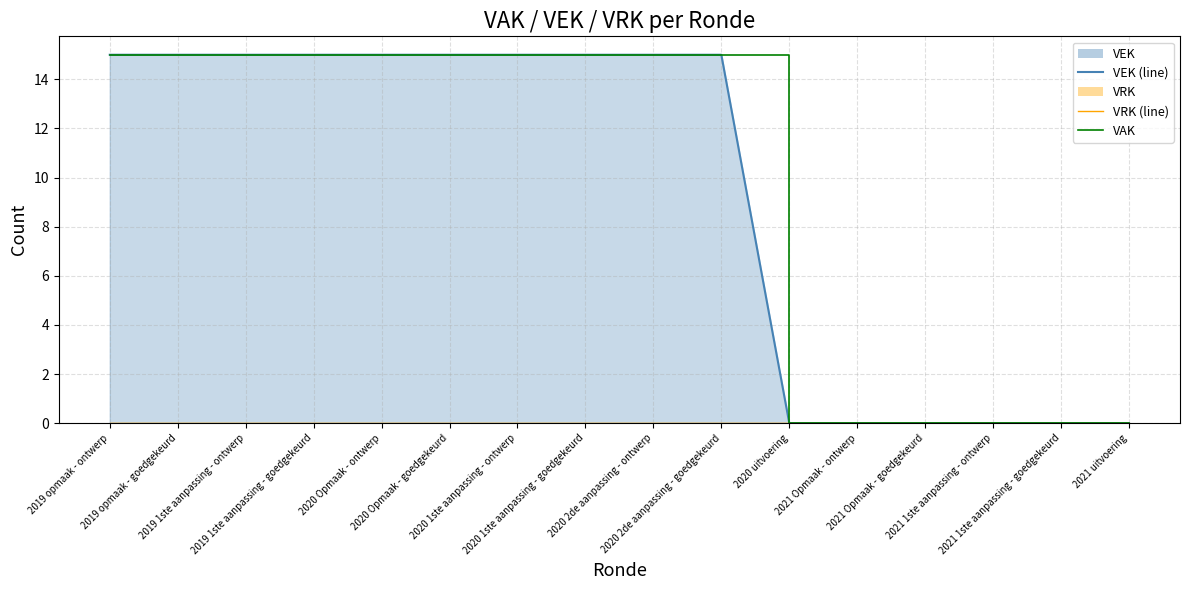

Does the chart have visible grid lines?

Yes